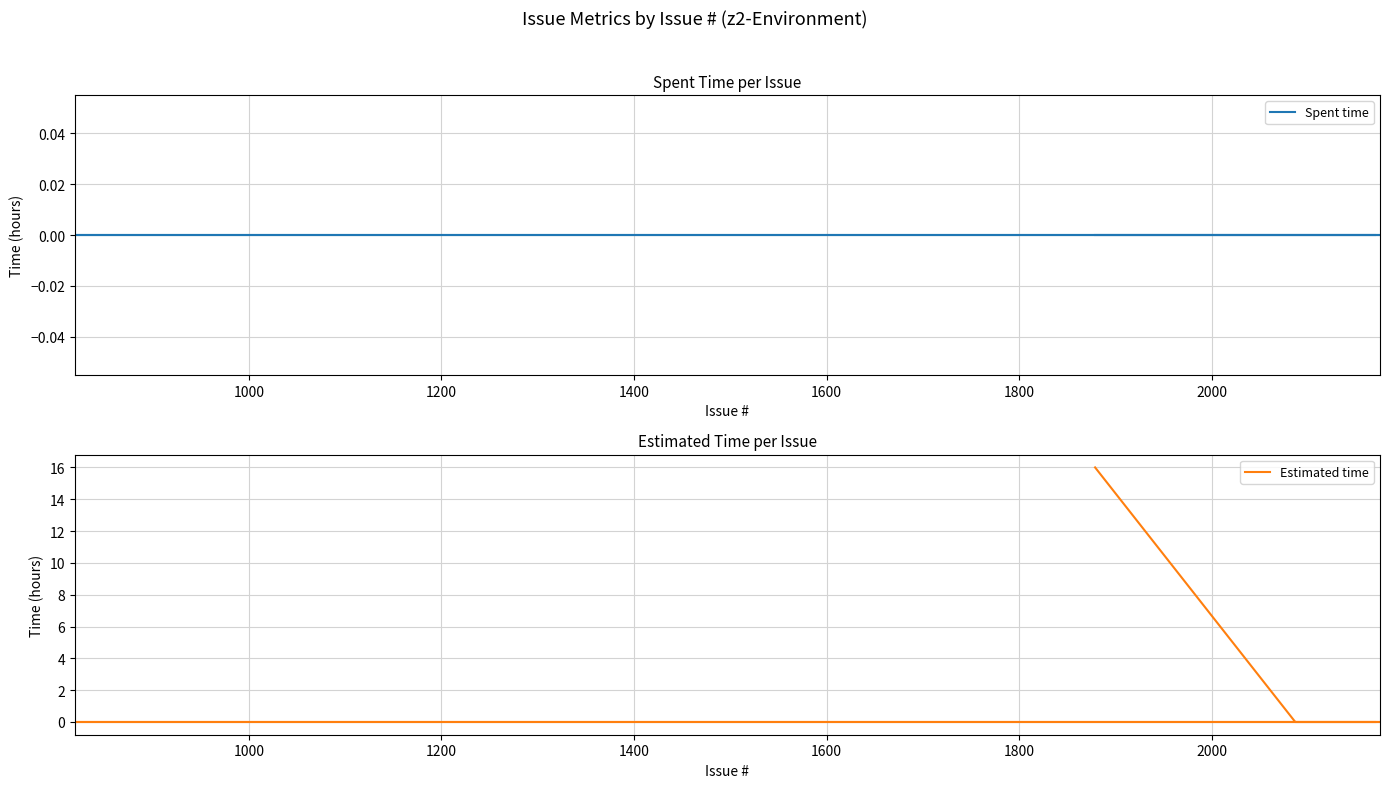

True or false: Spent time and Estimated time intersect in this chart.

False